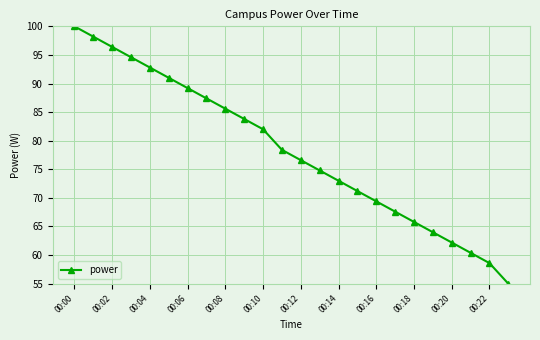

What is the greatest value displayed?

100.0